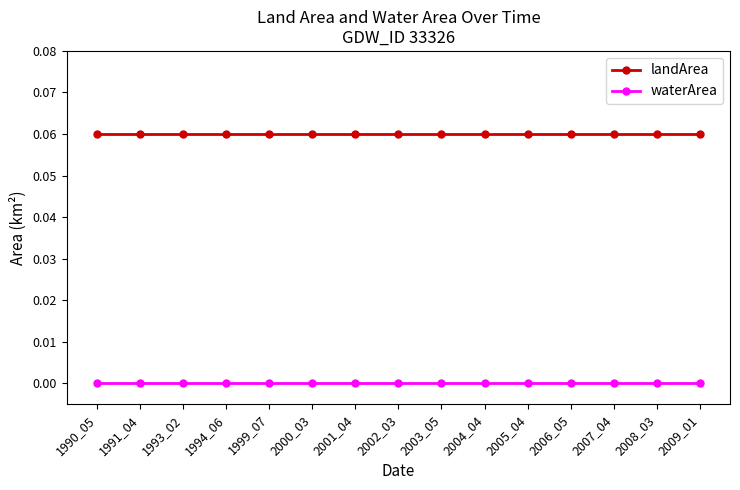

True or false: waterArea and landArea cross at least once.

False